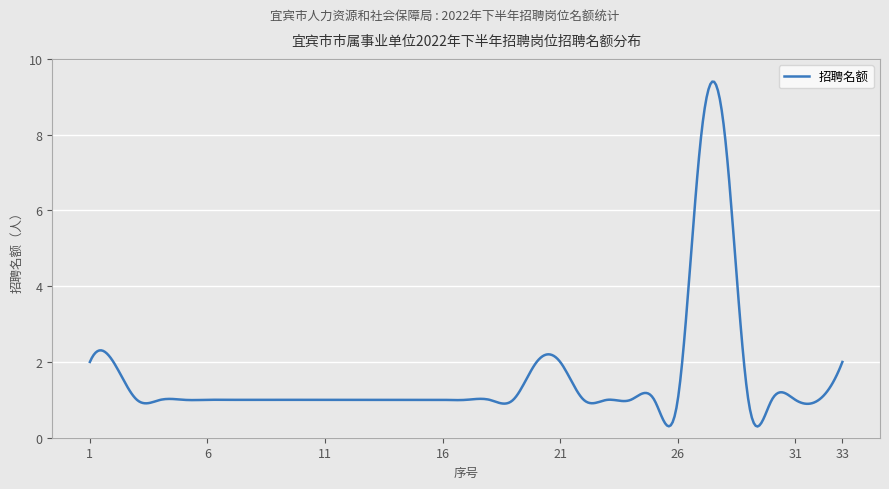

How many lines are shown in the chart?

1